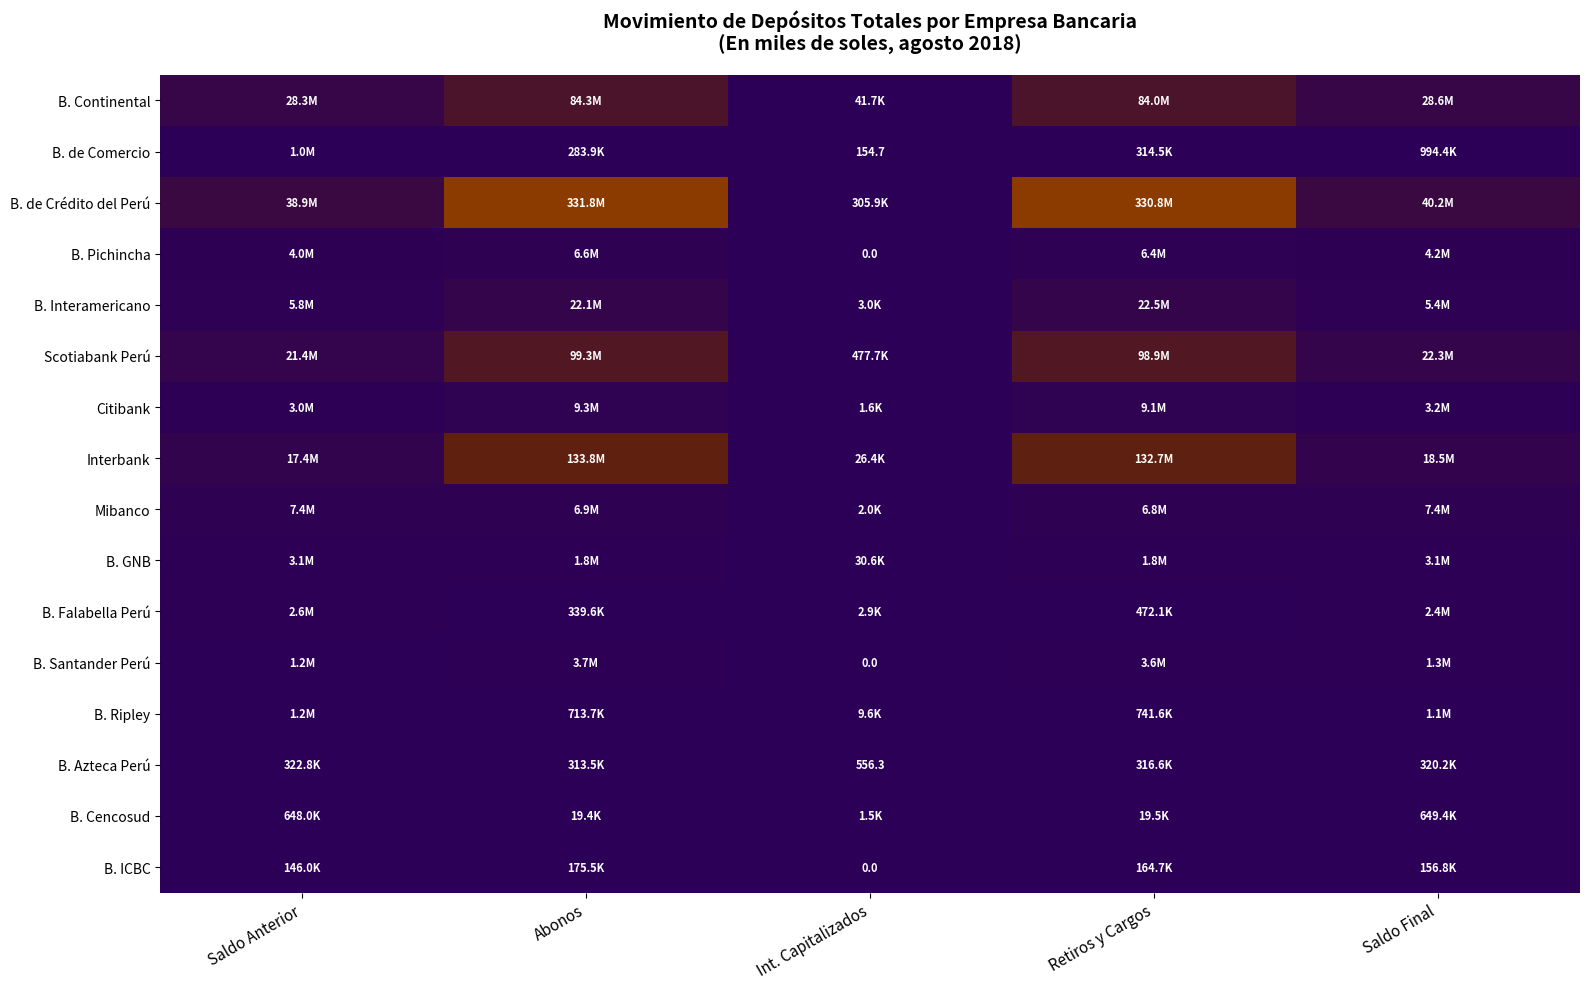

What is the approximate value of B. Pichincha at Abonos?

6571161.8